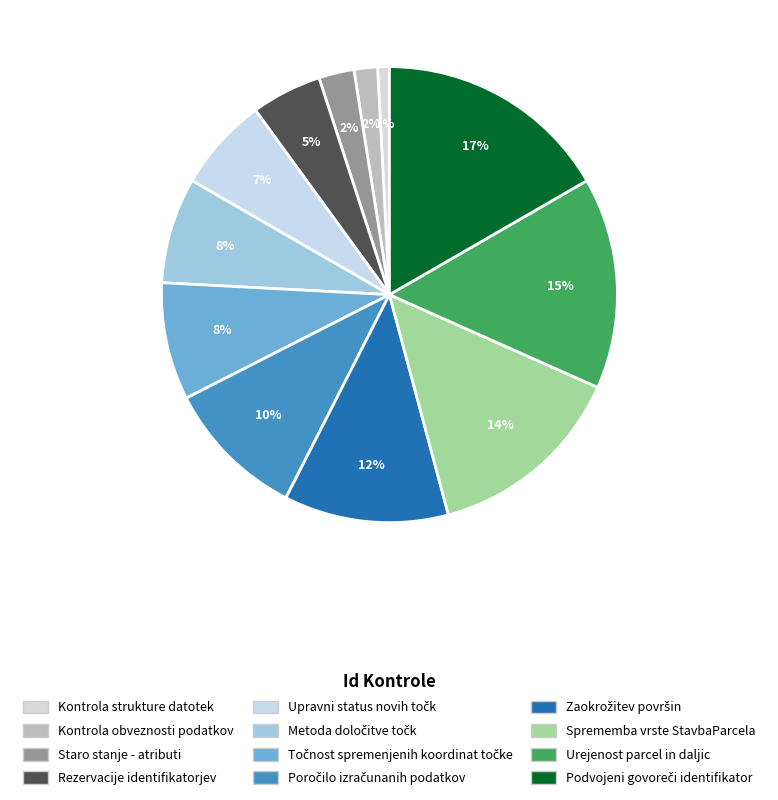

Rank the categories by value from highest to lowest.

Podvojeni govoreči identifikator, Urejenost parcel in daljic, Sprememba vrste StavbaParcela, Zaokrožitev površin, Poročilo izračunanih podatkov, Točnost spremenjenih koordinat točke, Metoda določitve točk, Upravni status novih točk, Rezervacije identifikatorjev, Staro stanje - atributi, Kontrola obveznosti podatkov, Kontrola strukture datotek